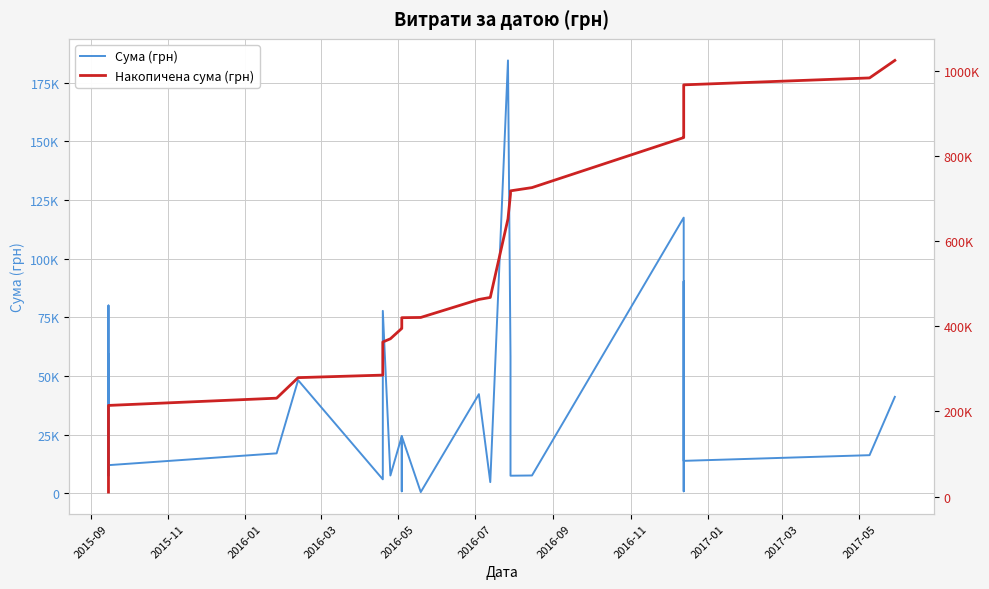

Rank the series by their maximum value, from highest to lowest.

Накопичена сума (грн), Сума (грн)